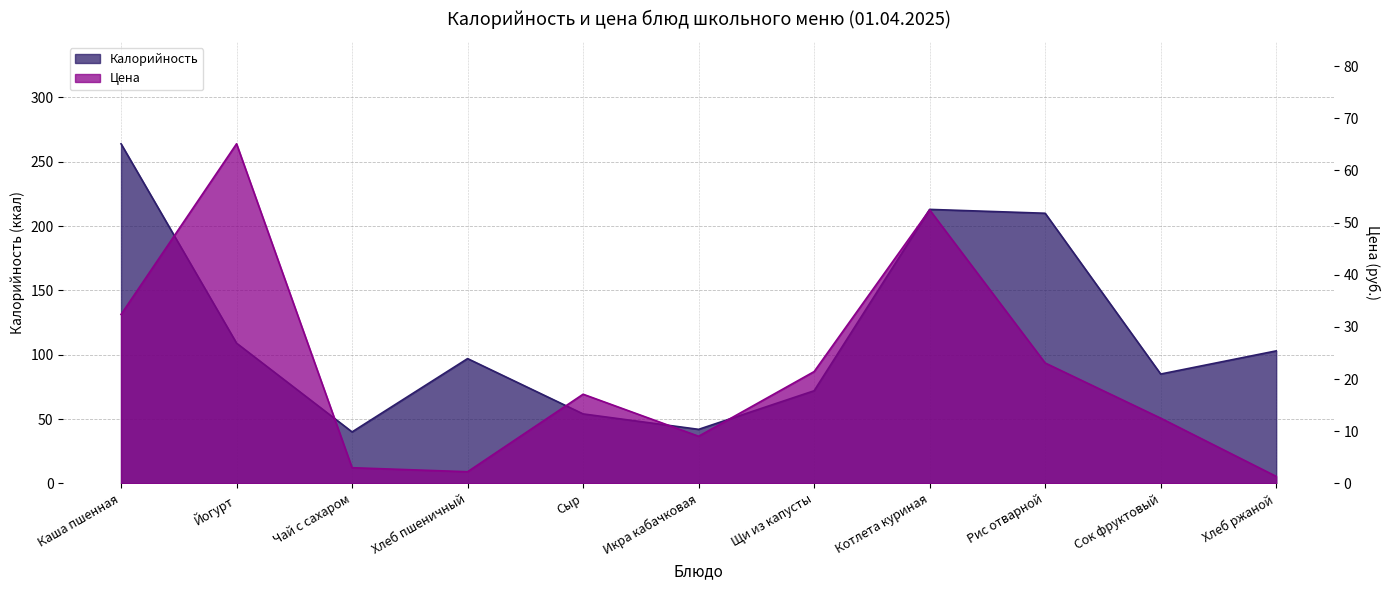

What is the sum of the Калорийность values at Рис отварной and Сыр?

264.0